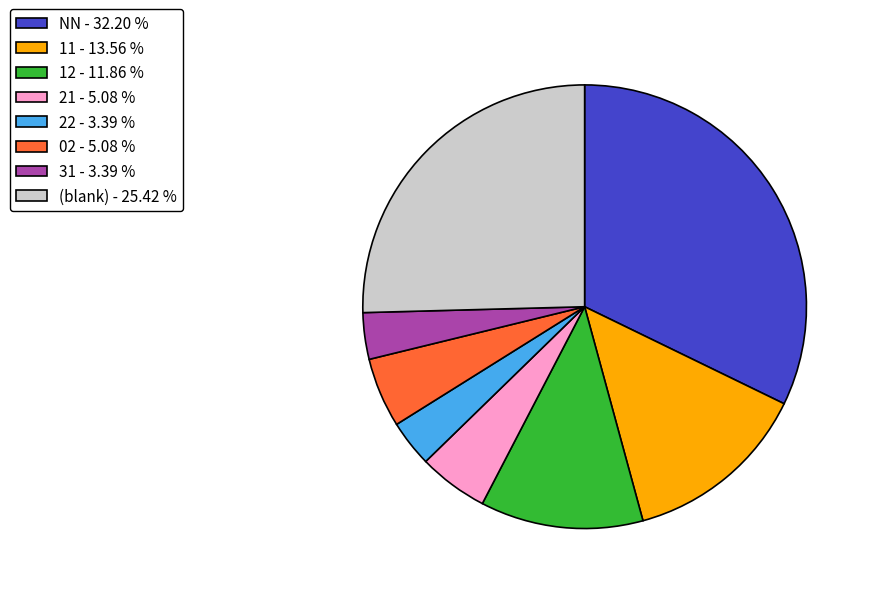

What is the largest slice in the pie chart?

NN - 32.20 %